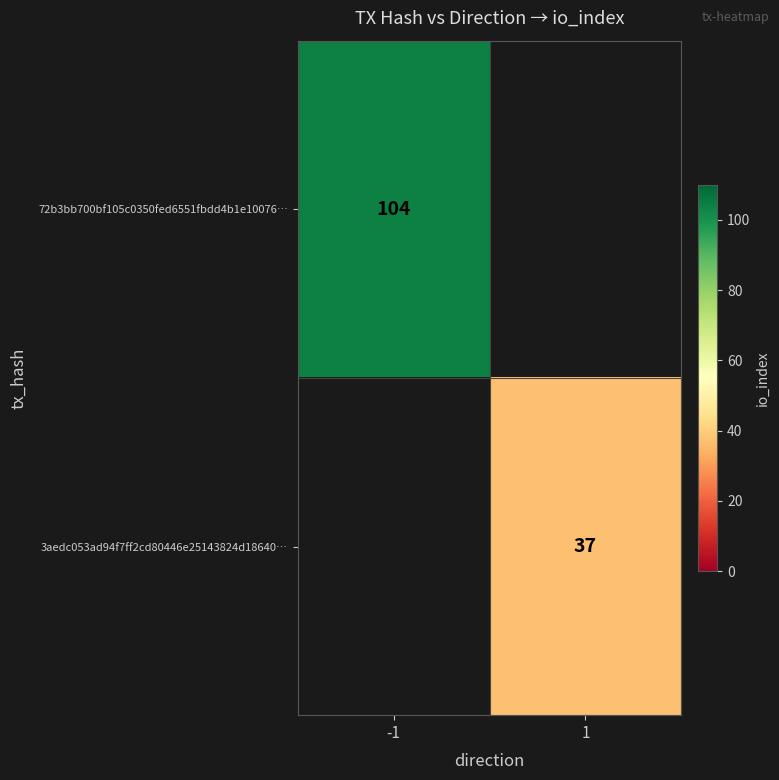

The 3aedc053ad94f7ff2cd80446e25143824d18640… series shows 37 at 1. True or false?

True